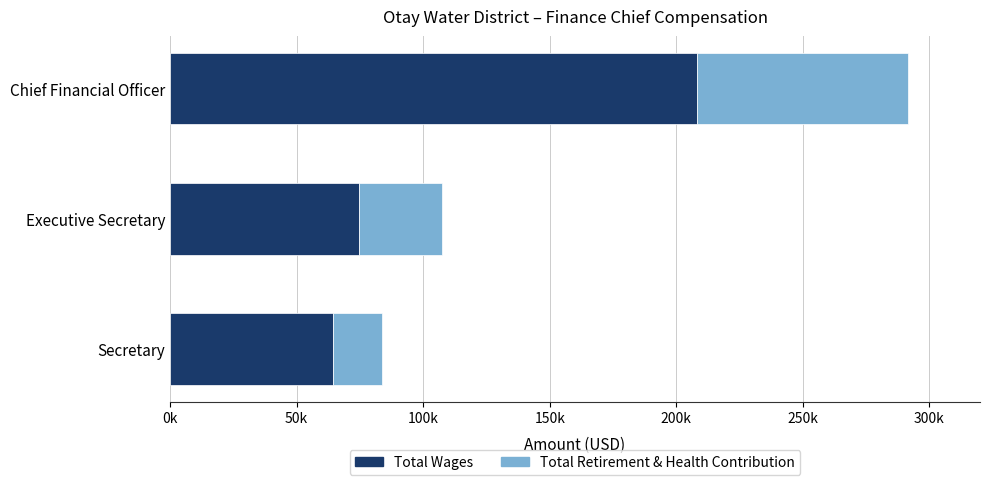

Reading left to right, transcribe all the data shown in this chart.

Total Wages: 208235	74803	64498
Total Retirement & Health Contribution: 83173	32817	19232